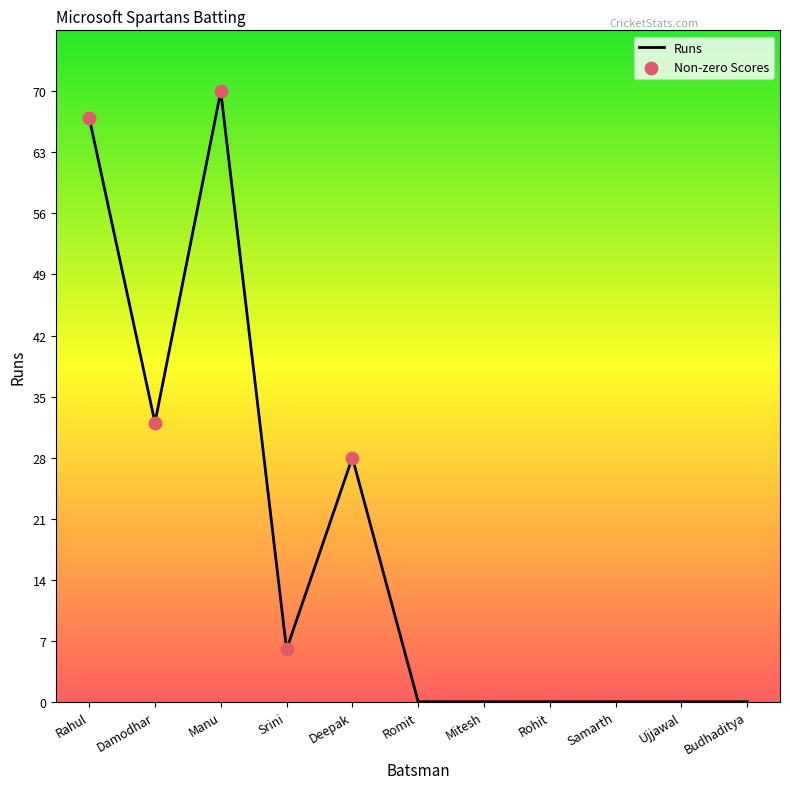

Which has a higher value, Damodhar or Rohit?

Damodhar